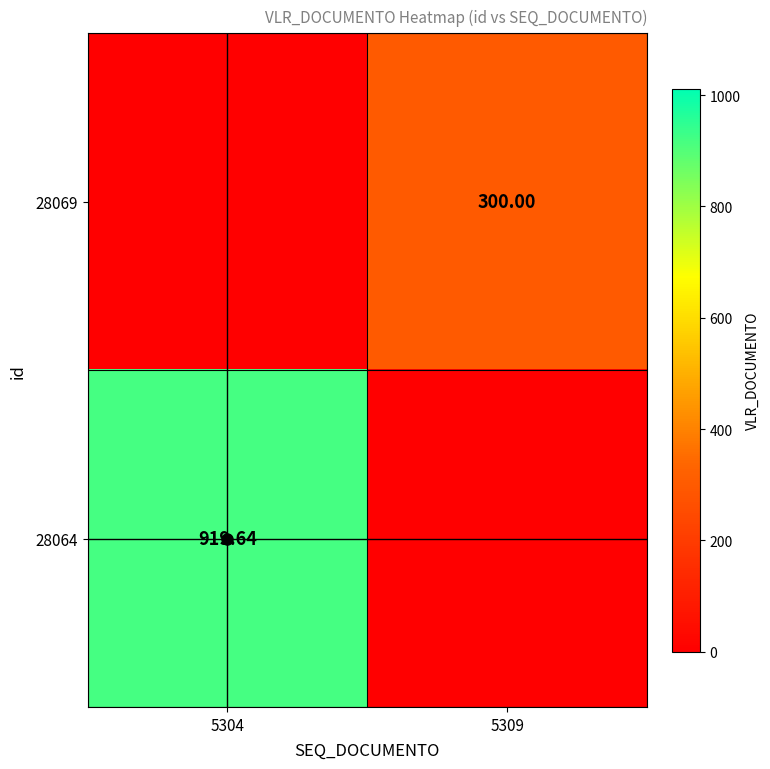

At which category is the sum across all series the highest?

5304